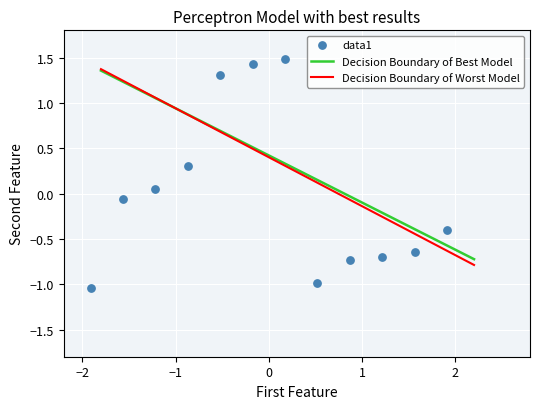

What is the range of X values (max minus min)?

3.8